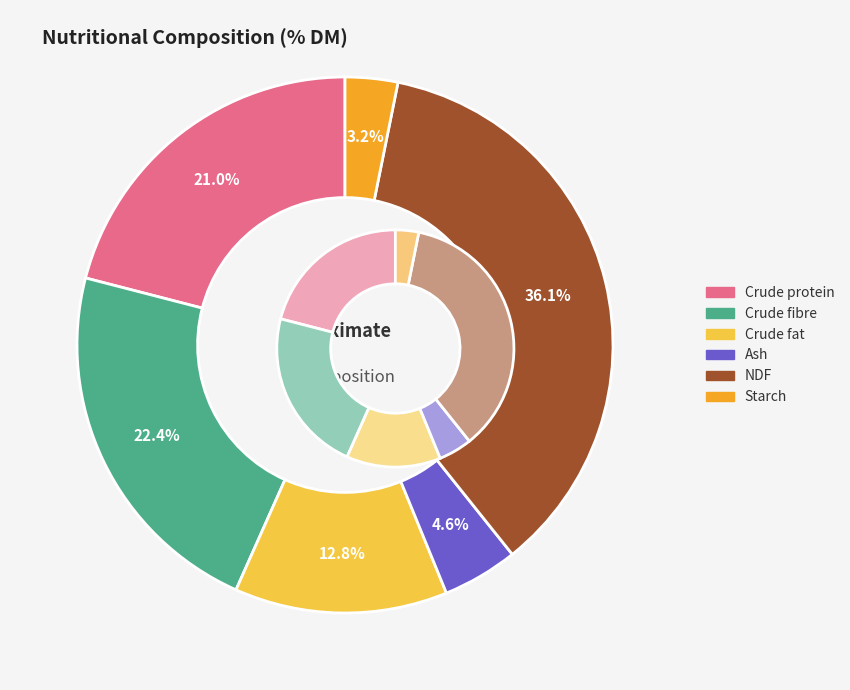

To the nearest percent, what is the average slice percentage?

17%